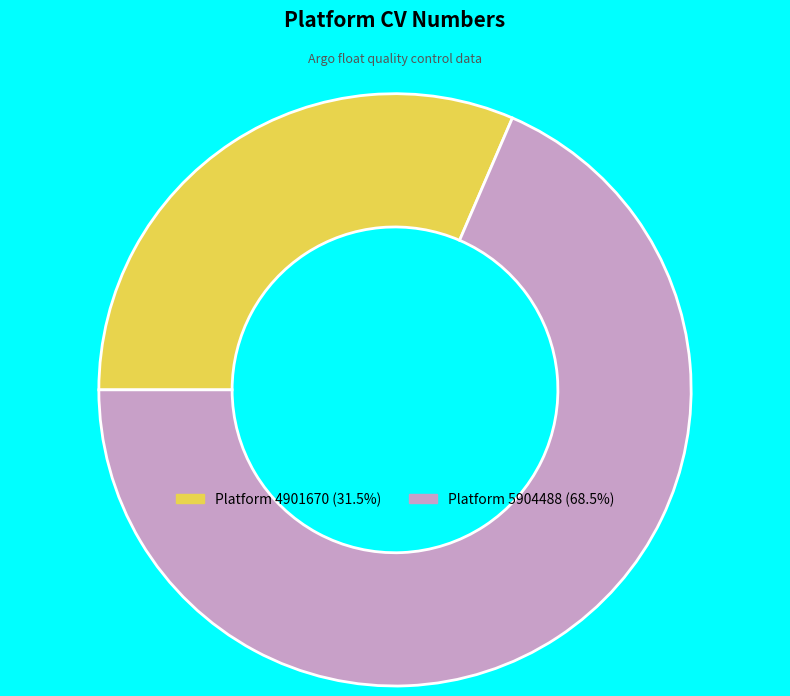

Does any single category account for the majority?

Yes